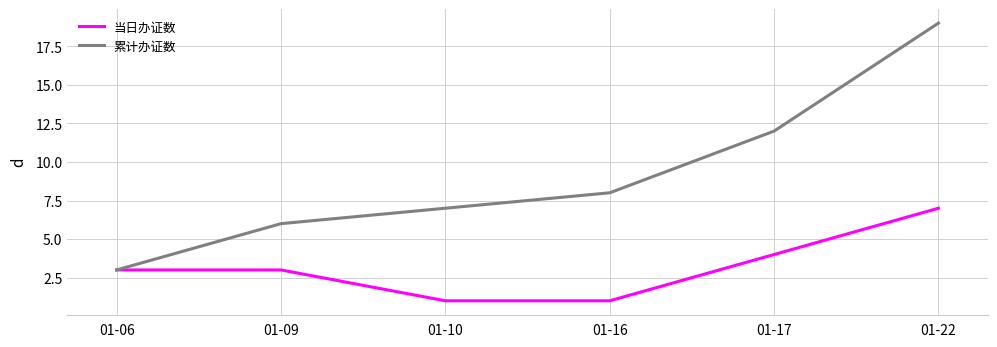

What is the greatest value displayed?

19